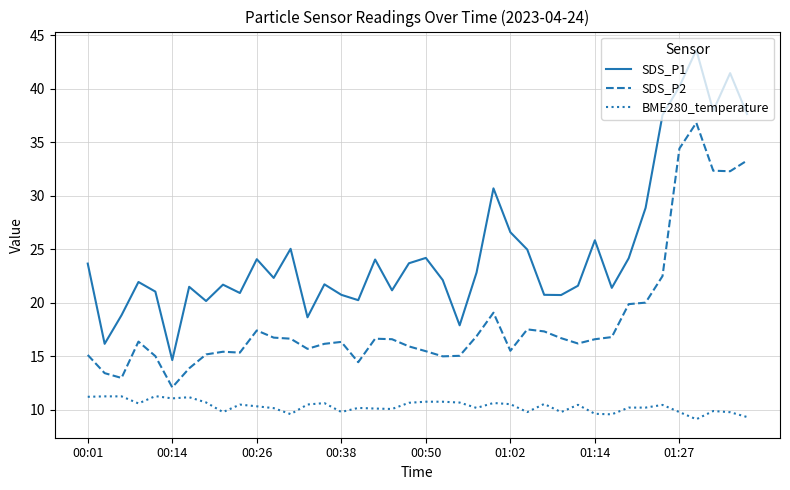

Which series has the widest spread of values?

SDS_P1